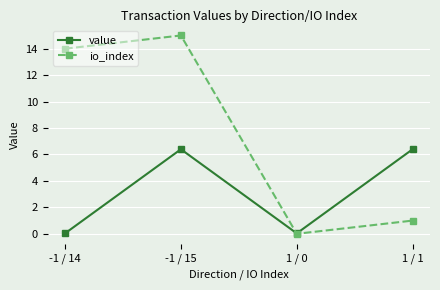

What is the maximum value shown in the chart?

15.0